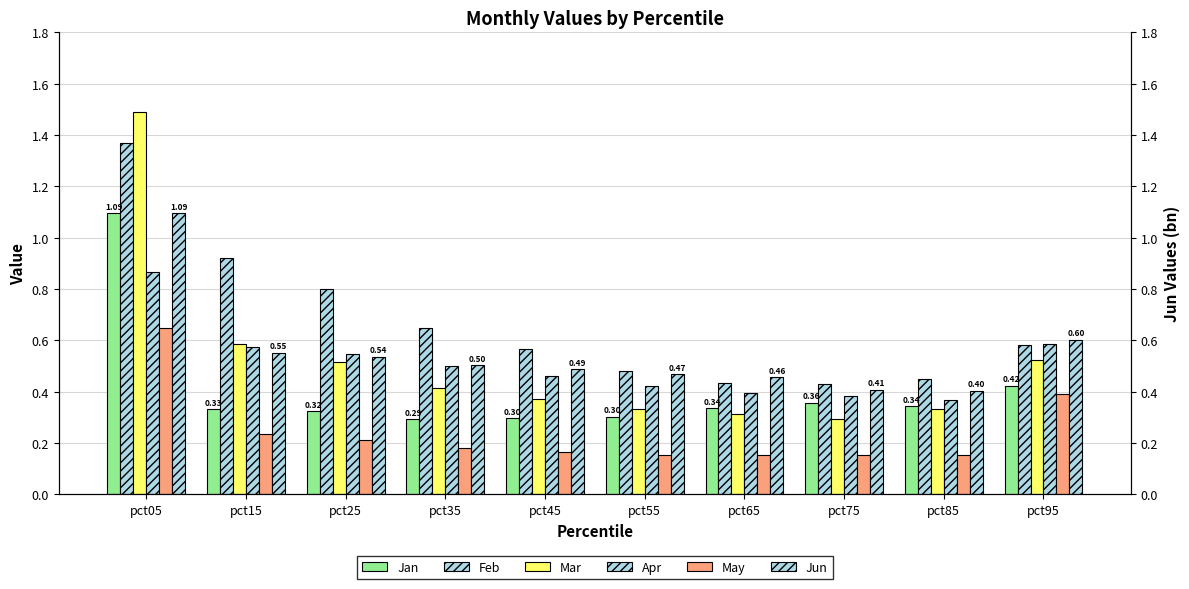

The value of Apr at pct05 is 0.6. True or false?

False